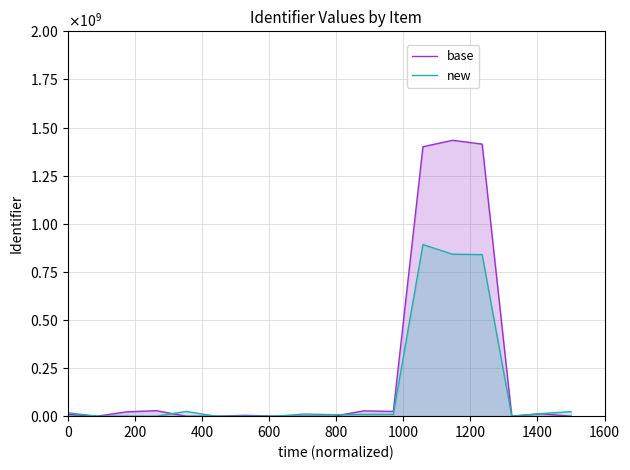

Count the number of data series in this chart.

2